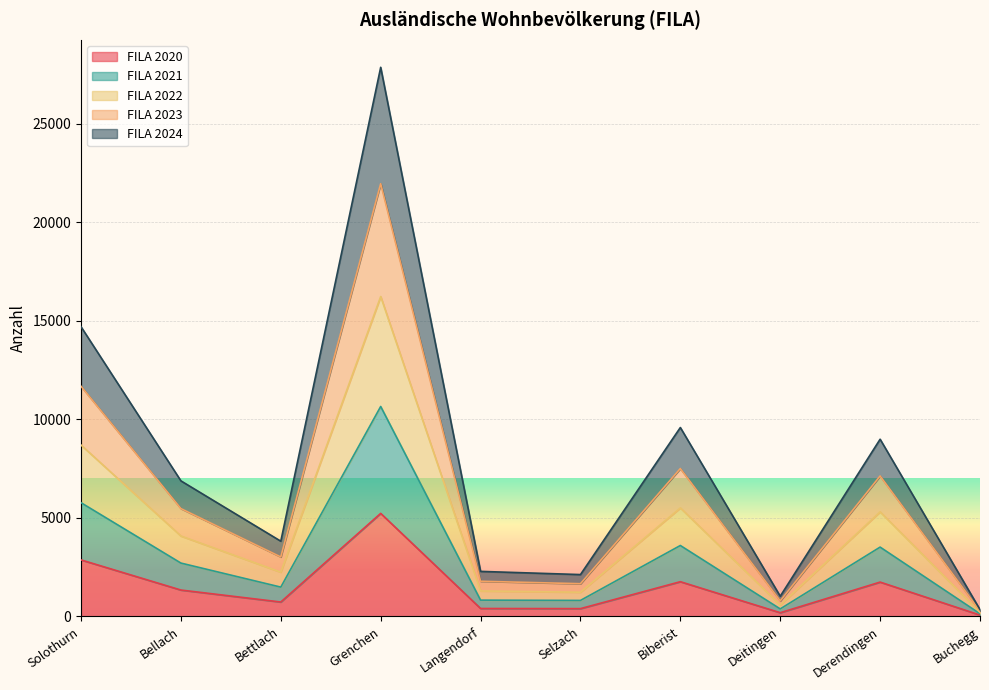

What is the total value across all series at Bettlach?

3819.0